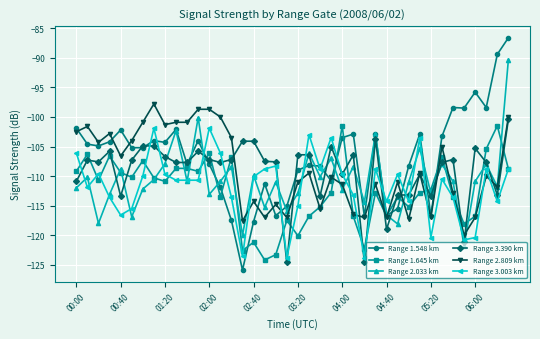

Which series has the widest spread of values?

Range 1.548 km